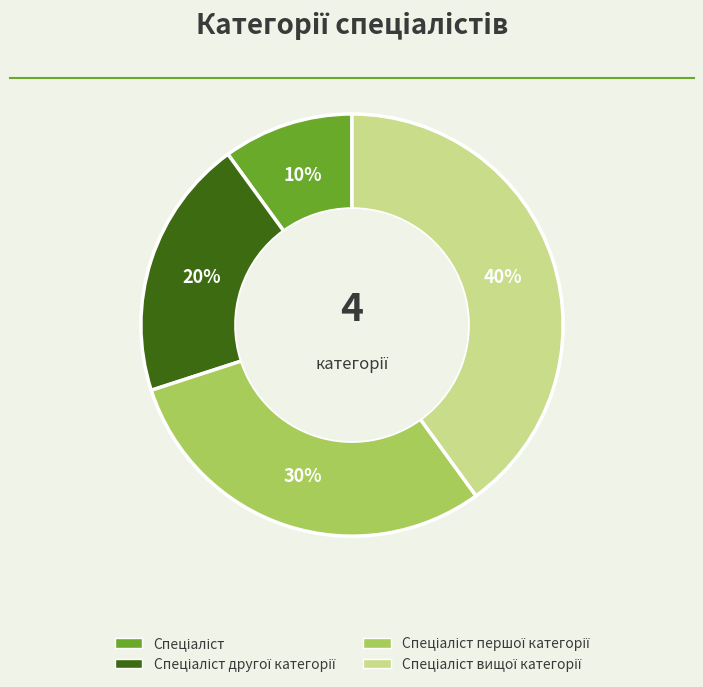

How many slices are in this pie chart?

4